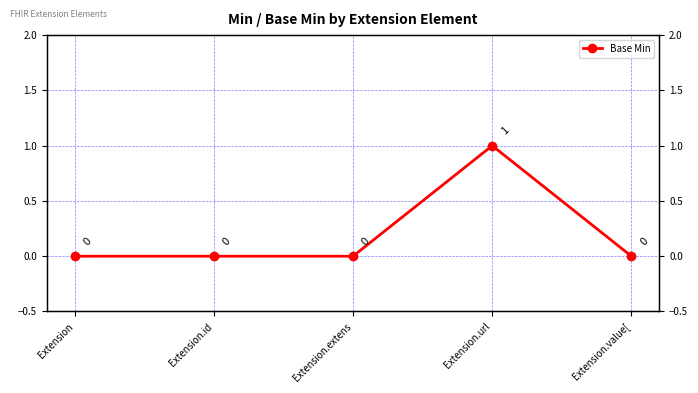

At which label is the value closest to 0?

Extension